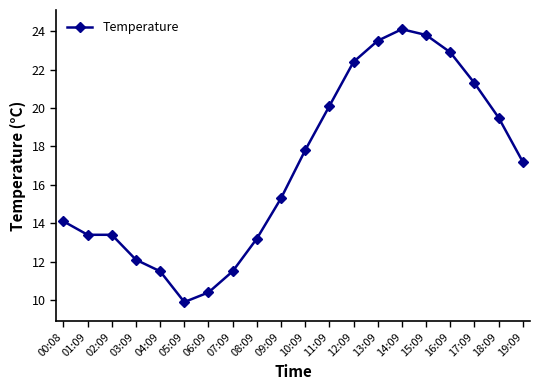

Reading left to right, list all the values displayed in this chart.

14.1	13.4	13.4	12.1	11.5	9.9	10.4	11.5	13.2	15.3	17.8	20.1	22.4	23.5	24.1	23.8	22.9	21.3	19.5	17.2